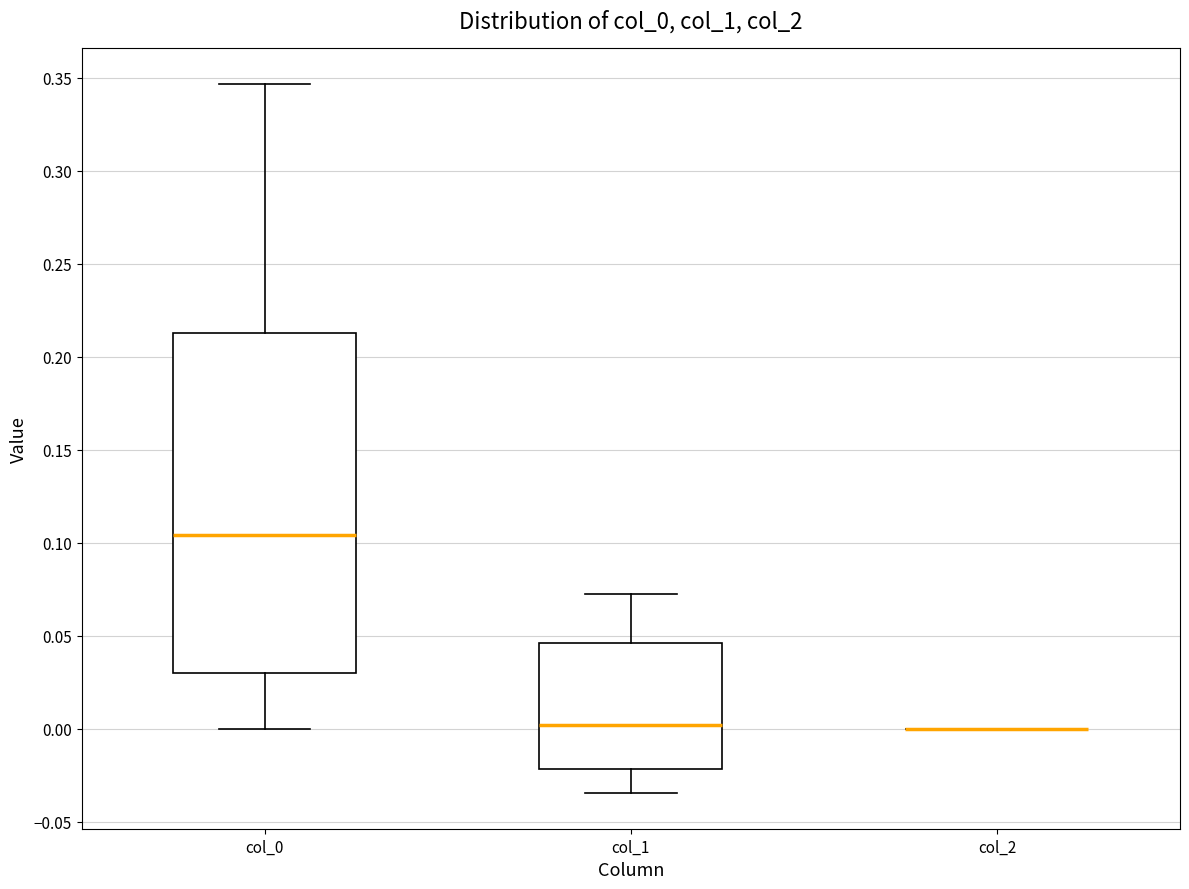

Reading left to right, transcribe this box plot: for each box, give where its median line is, the range the box spans, and where its two whiskers end, as read against the y-axis. The values are not printed on the chart, so give them approximately, as read against the axis.

col_0: median 0.105, box 0.030 to 0.215, whiskers 0.000 to 0.345
col_1: median 0.000, box -0.020 to 0.045, whiskers -0.035 to 0.075
col_2: box collapsed to a line at 0.000, whiskers 0.000 to 0.000